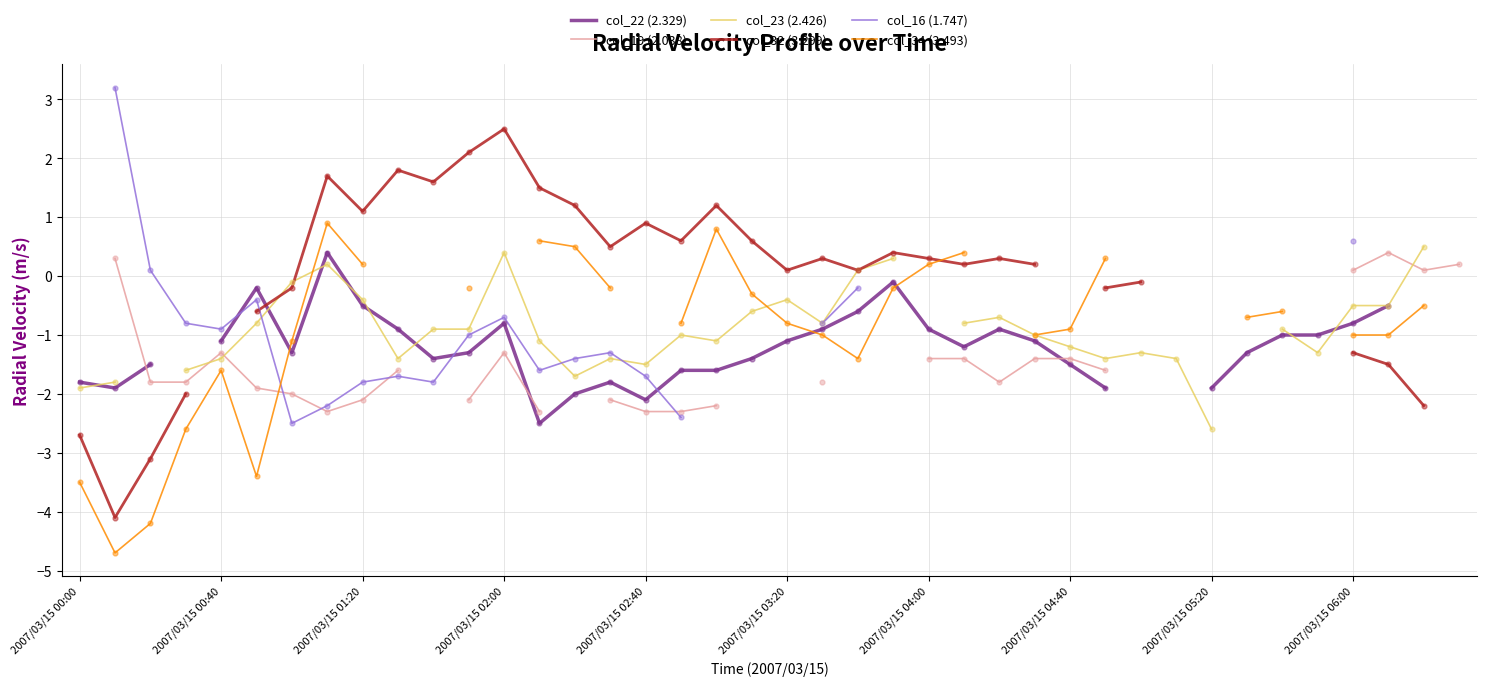

Which series contains the lowest Y value?

col_34 (3.493)